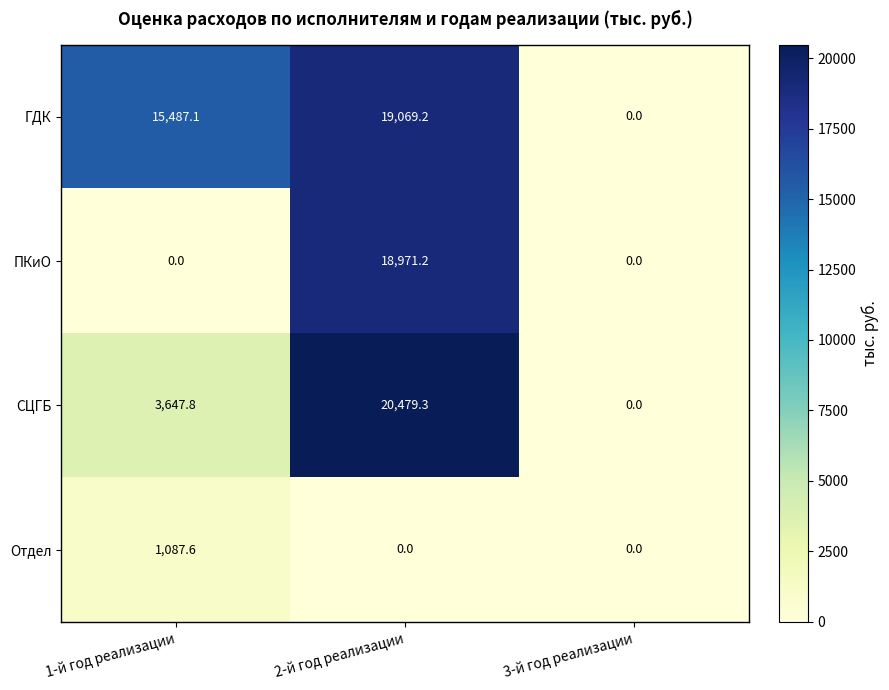

What is the greatest value displayed?

20479.3